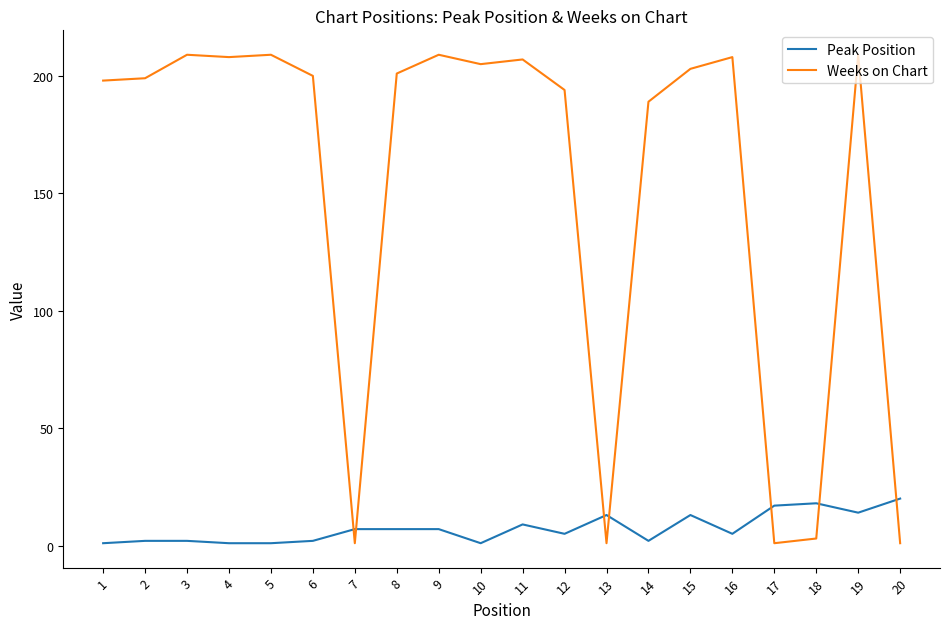

After their last crossing, which series has the higher values: Weeks on Chart or Peak Position?

Peak Position